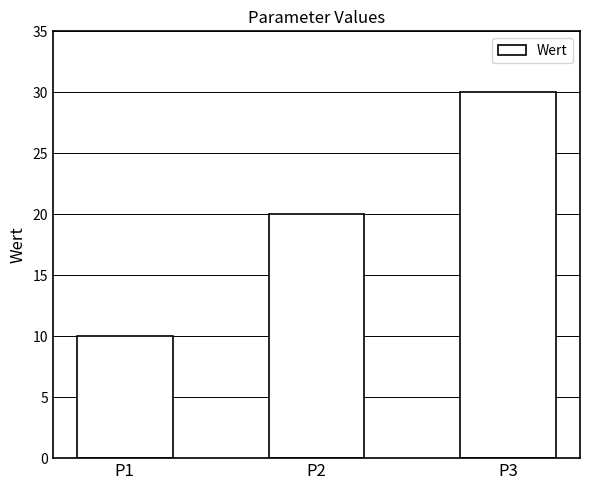

What is the difference between the second highest and minimum values?

10